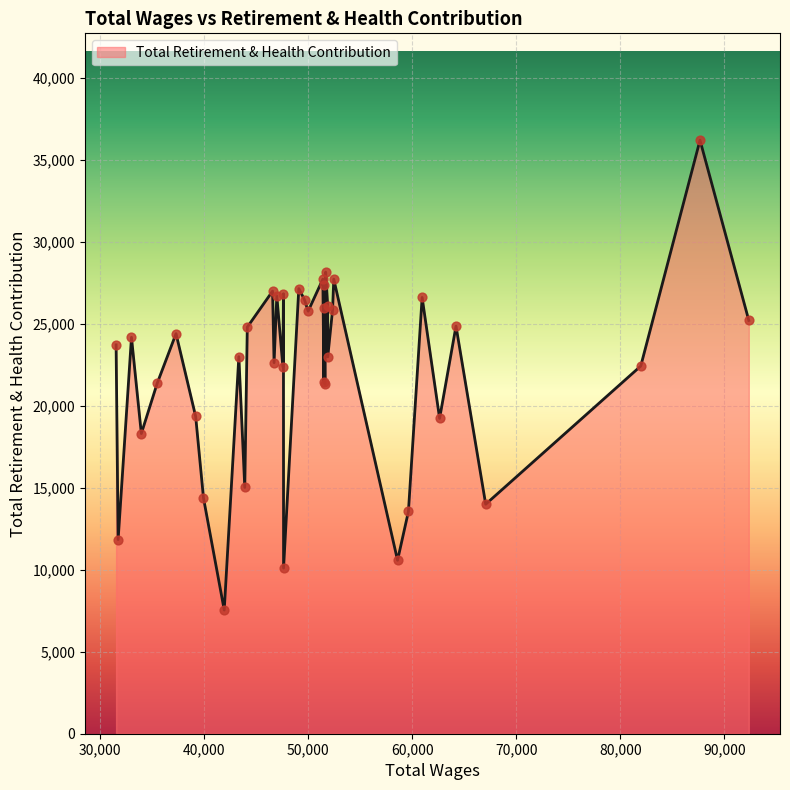

What is the smallest value displayed?

7543